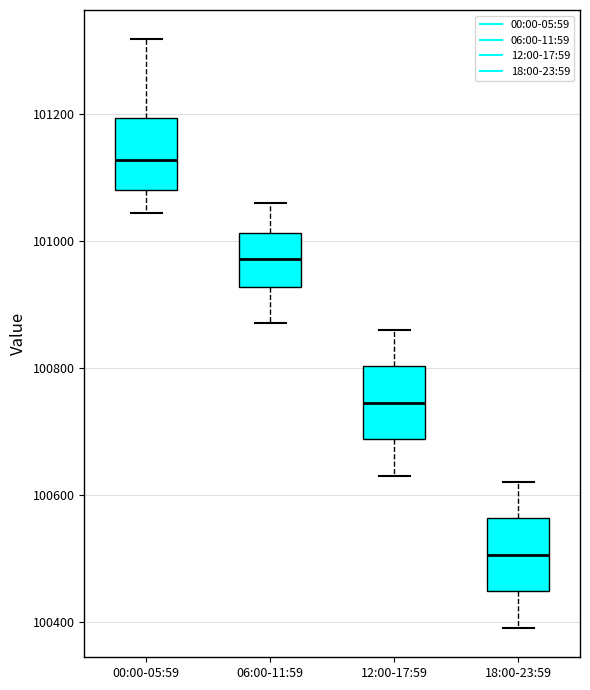

Which box has the lowest median line?

18:00-23:59